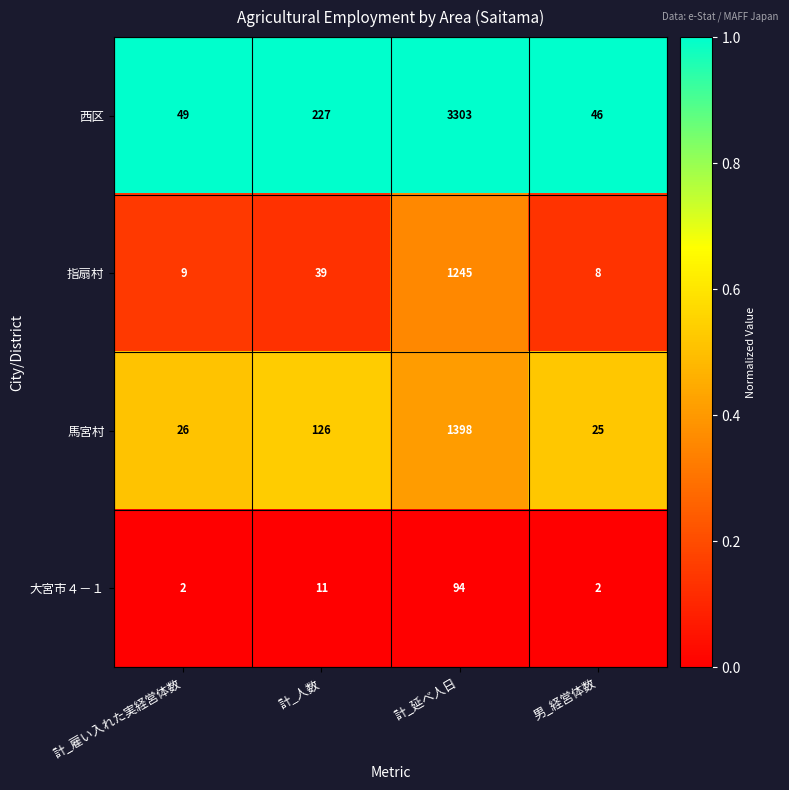

Rank the series by their maximum value, from lowest to highest.

大宮市４－１, 指扇村, 馬宮村, 西区